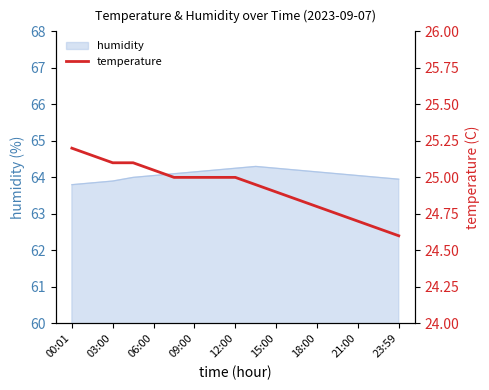

True or false: the data has more than 1 interior local peaks.

False